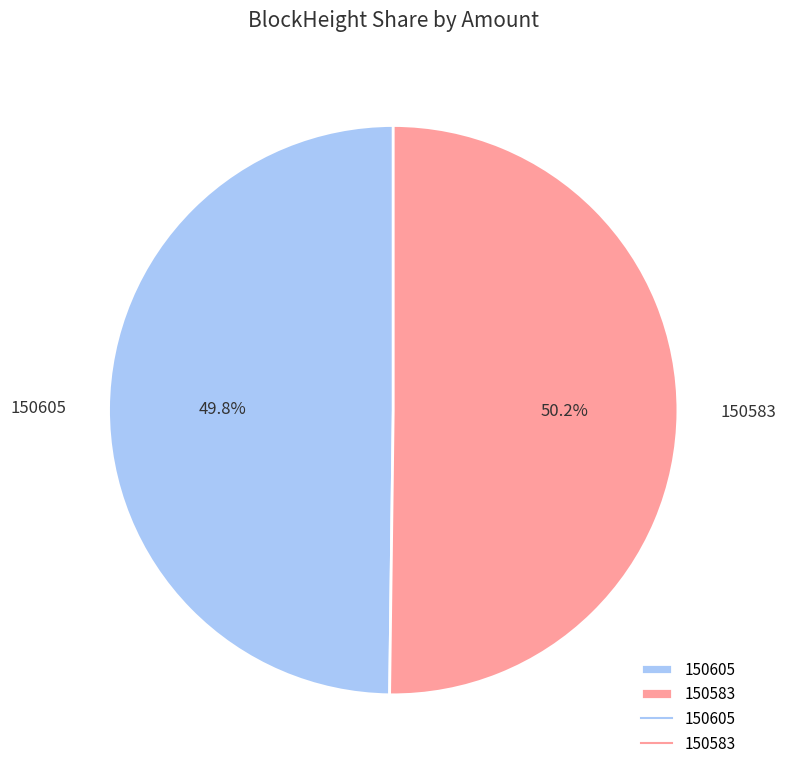

How many slices are in this pie chart?

2